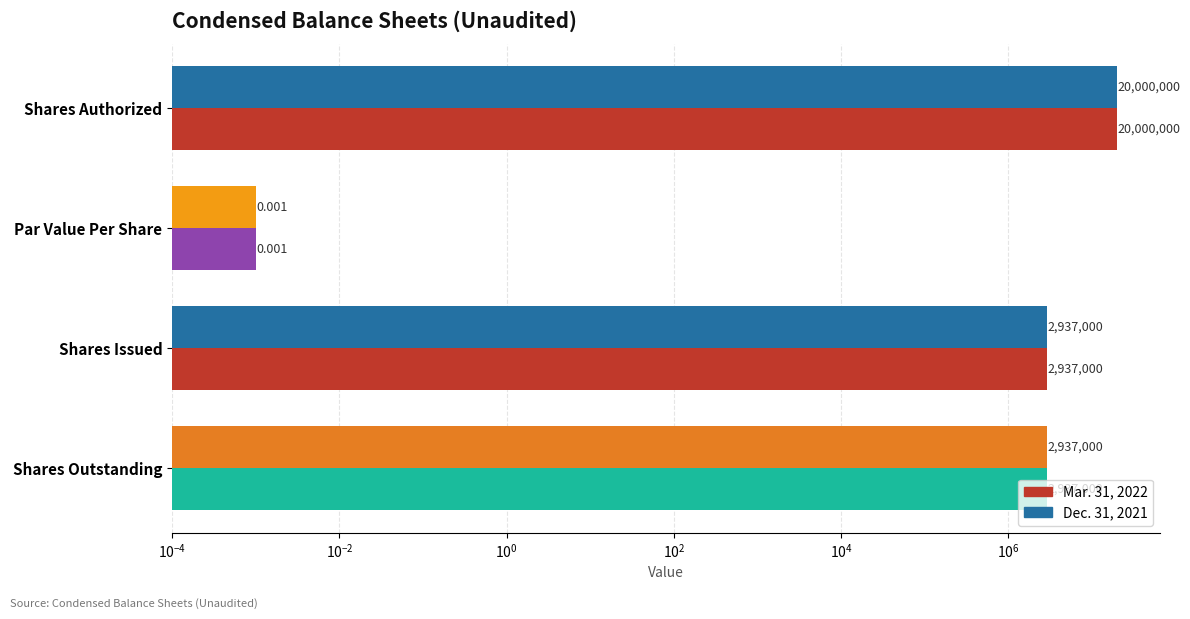

The Dec. 31, 2021 series shows 4612220.4 at Shares Authorized. True or false?

False